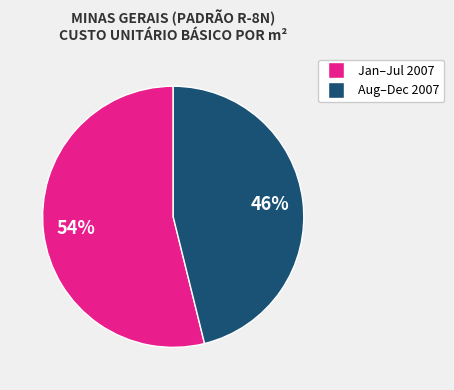

Is there any slice that represents more than half of the pie?

Yes